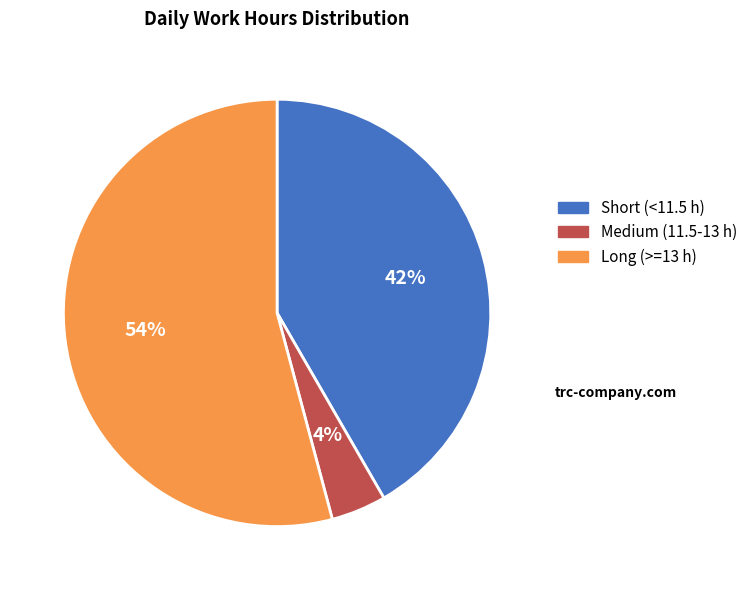

Count the number of slices in the pie.

3